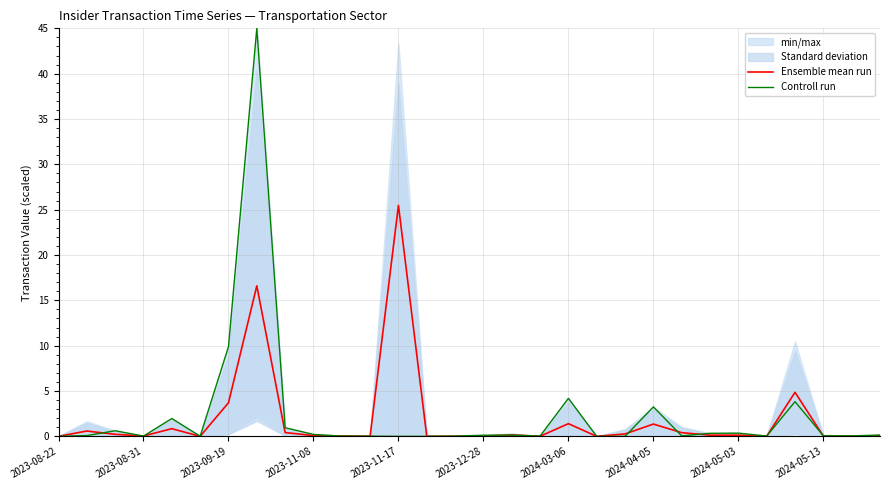

The value of Ensemble mean run at 2023-11-17 is 6.2. True or false?

False